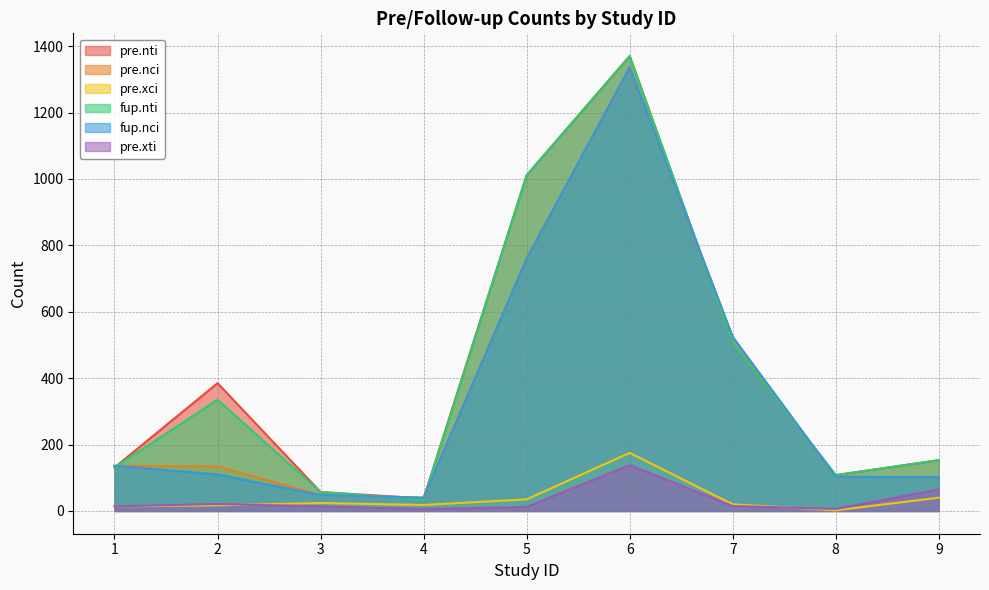

Which has a higher value, 5 or 2?

5